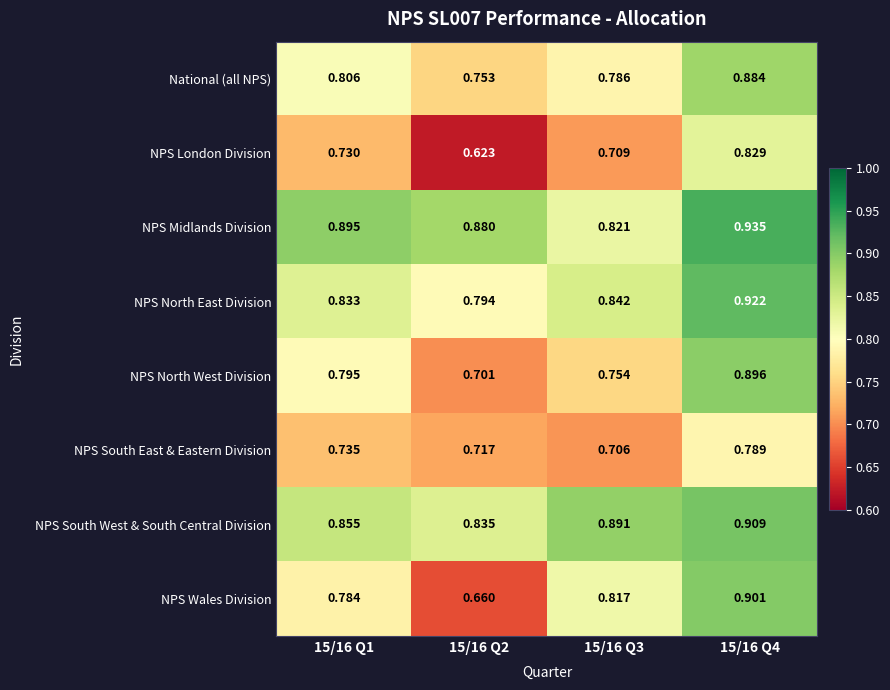

List the series in order of their peak value, highest first.

NPS Midlands Division, NPS North East Division, NPS South West & South Central Division, NPS Wales Division, NPS North West Division, National (all NPS), NPS London Division, NPS South East & Eastern Division